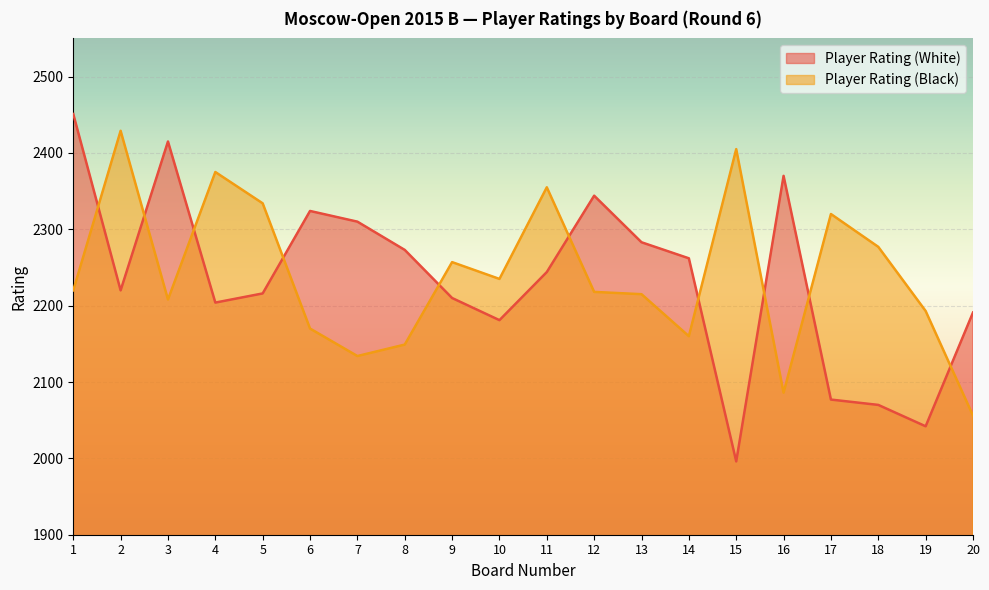

Is the value of Player Rating (Black) at 1 greater than the value of Player Rating (White) at 13?

No